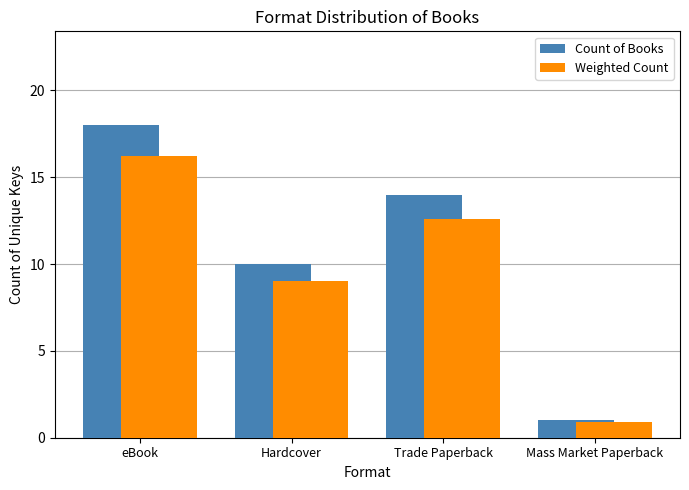

What position from the right is Hardcover?

3